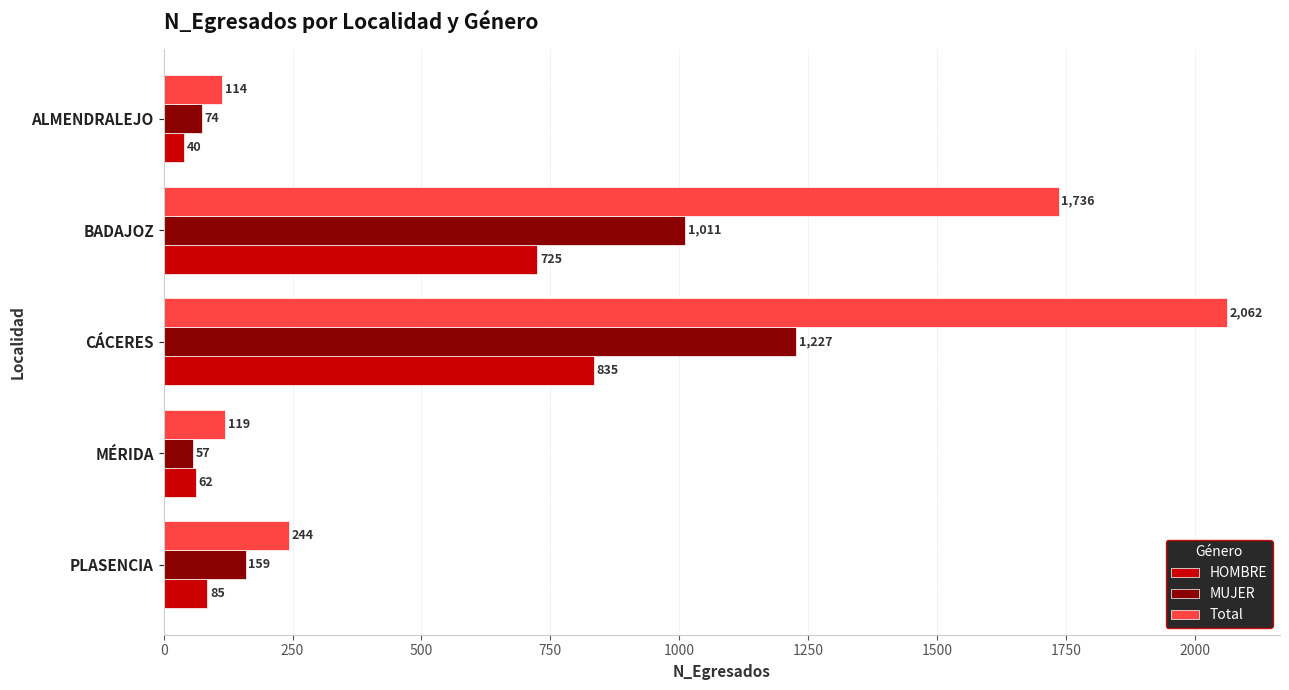

The value of HOMBRE at CÁCERES is 835. True or false?

True